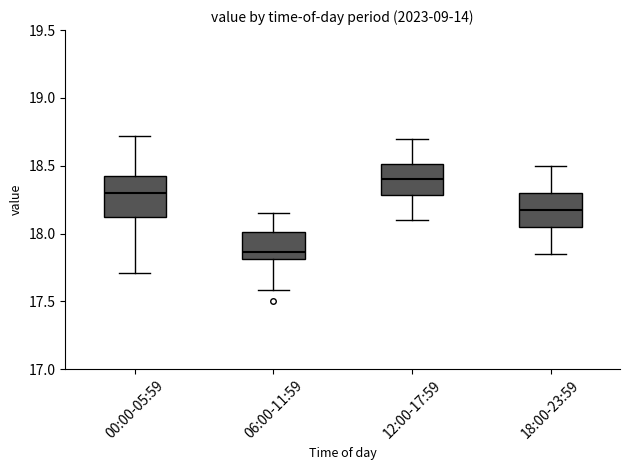

Reading left to right, transcribe this box plot: for each box, give where its median line is, the range the box spans, and where its two whiskers end, as read against the y-axis. The values are not printed on the chart, so give them approximately, as read against the axis.

00:00-05:59: median 18.30, box 18.10 to 18.40, whiskers 17.70 to 18.70
06:00-11:59: median 17.85, box 17.80 to 18.00, whiskers 17.60 to 18.15
12:00-17:59: median 18.40, box 18.30 to 18.50, whiskers 18.10 to 18.70
18:00-23:59: median 18.20, box 18.05 to 18.30, whiskers 17.85 to 18.50